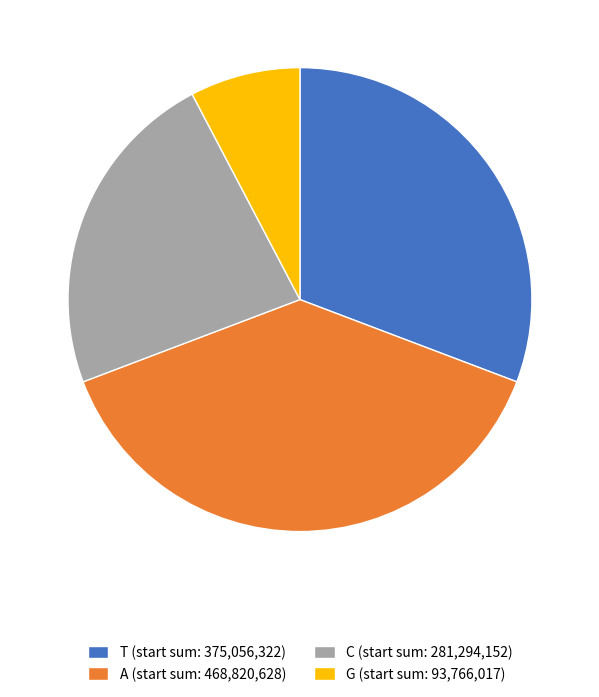

Which category has the biggest portion of the pie?

A